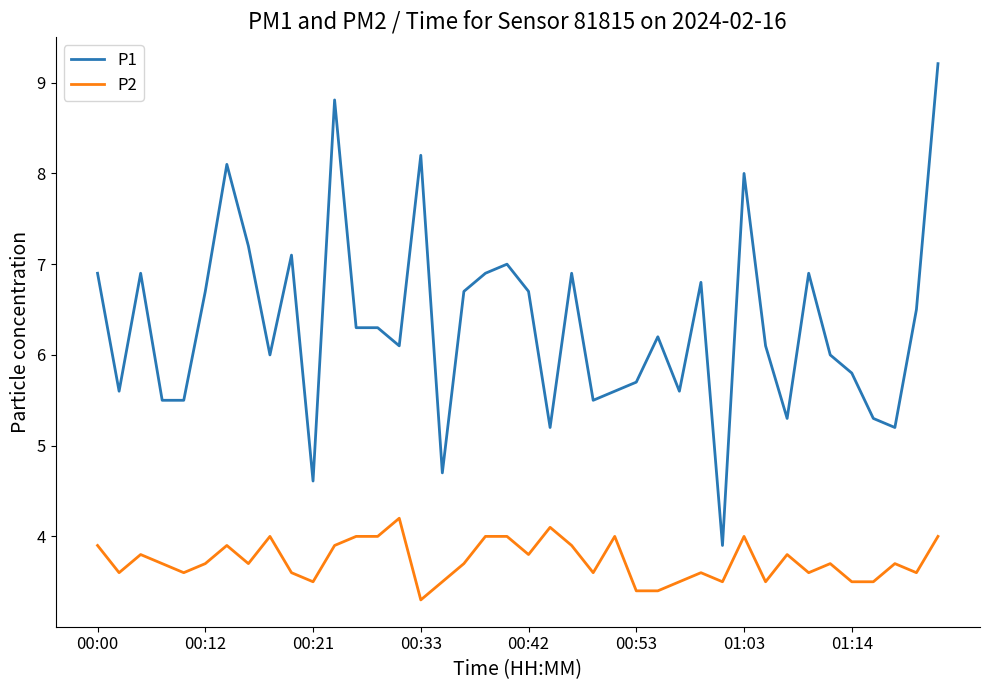

Rank the series by their maximum value, from lowest to highest.

P2, P1